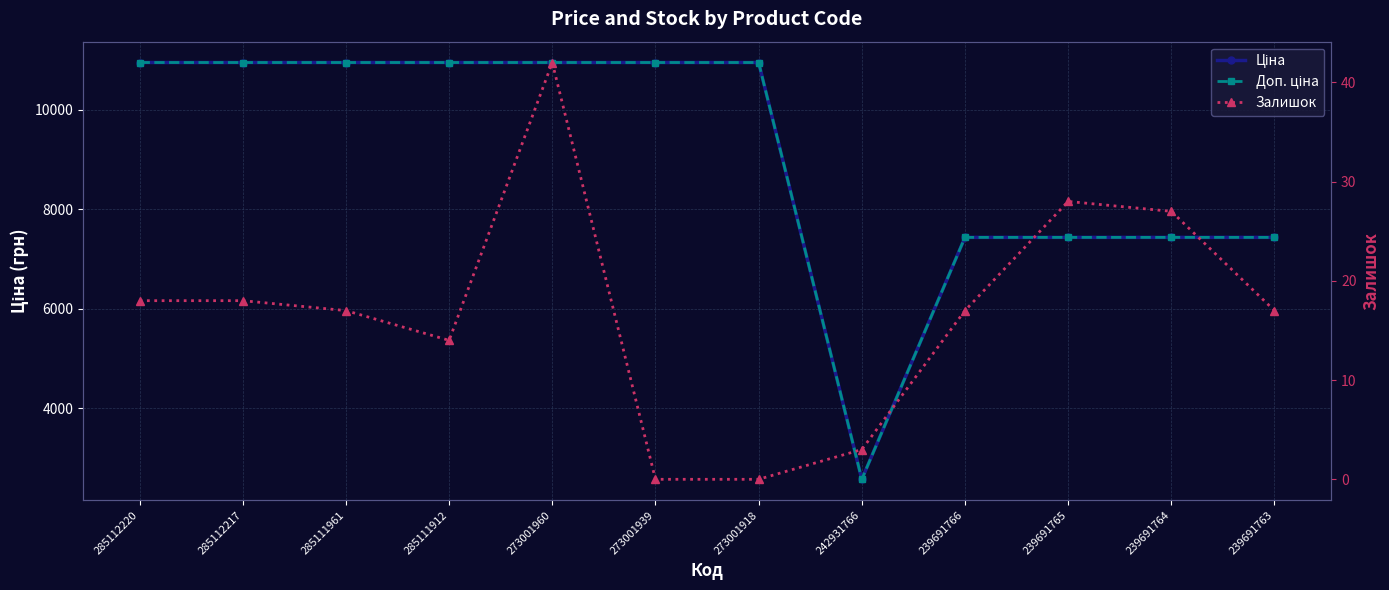

What is the total value across all series at 285111961?

21920.9